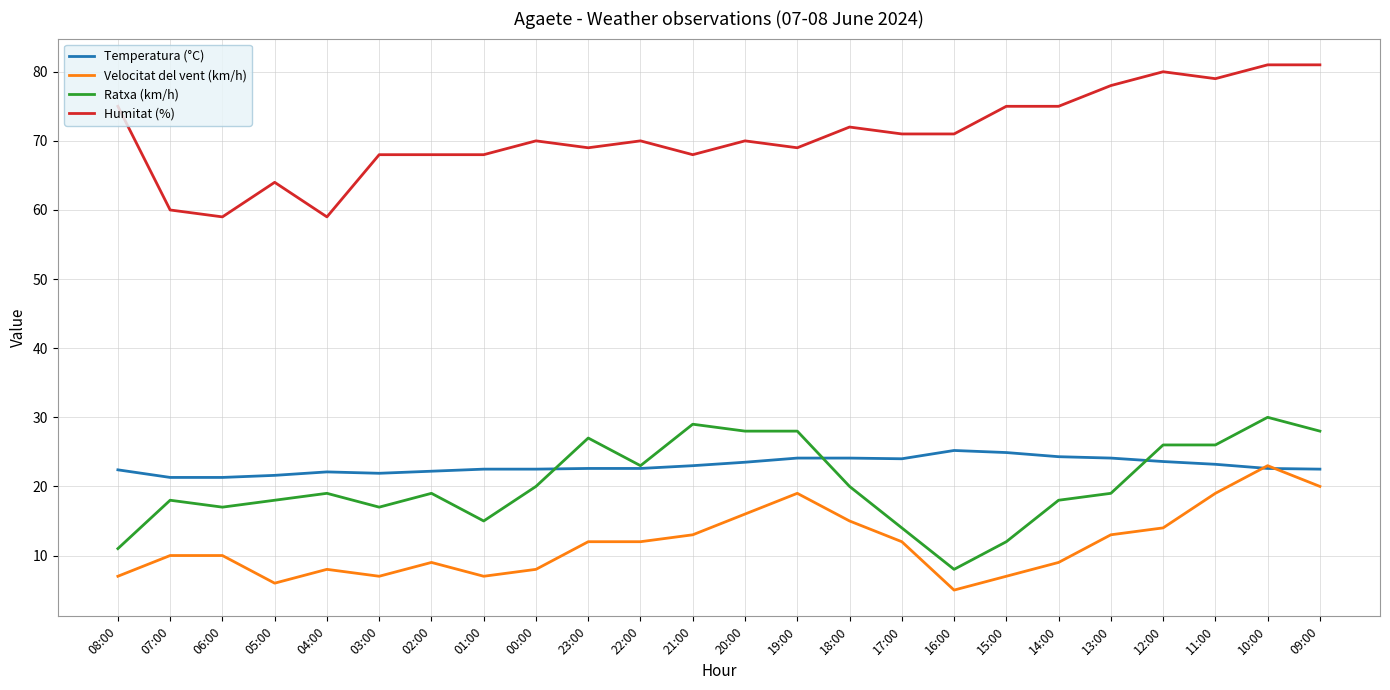

What is the greatest value displayed?

81.0